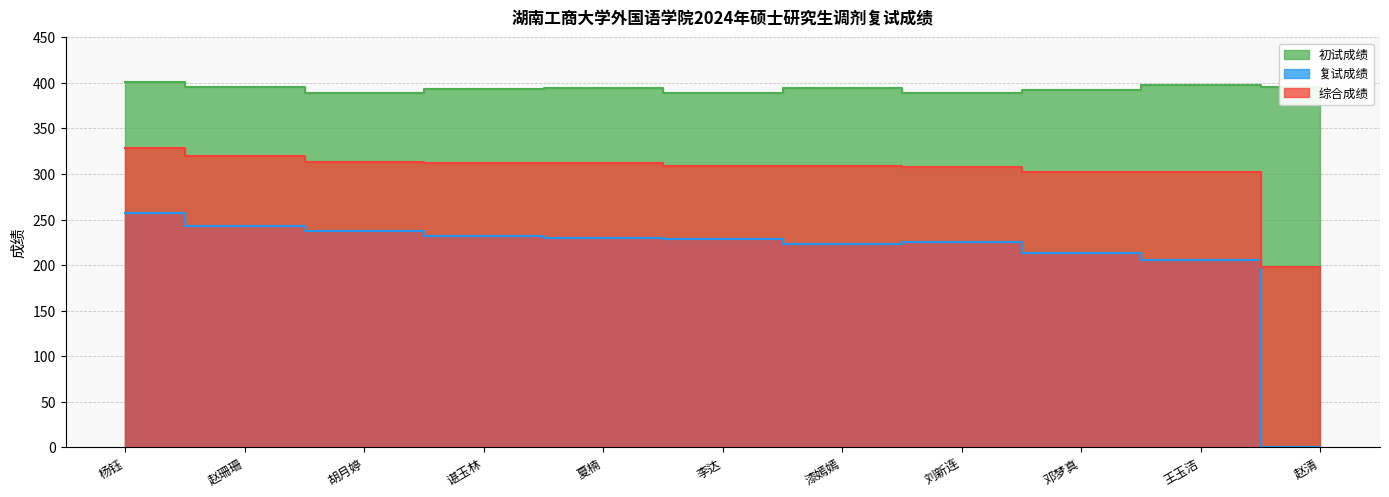

What is the average value of the 初试成绩 series?

393.7